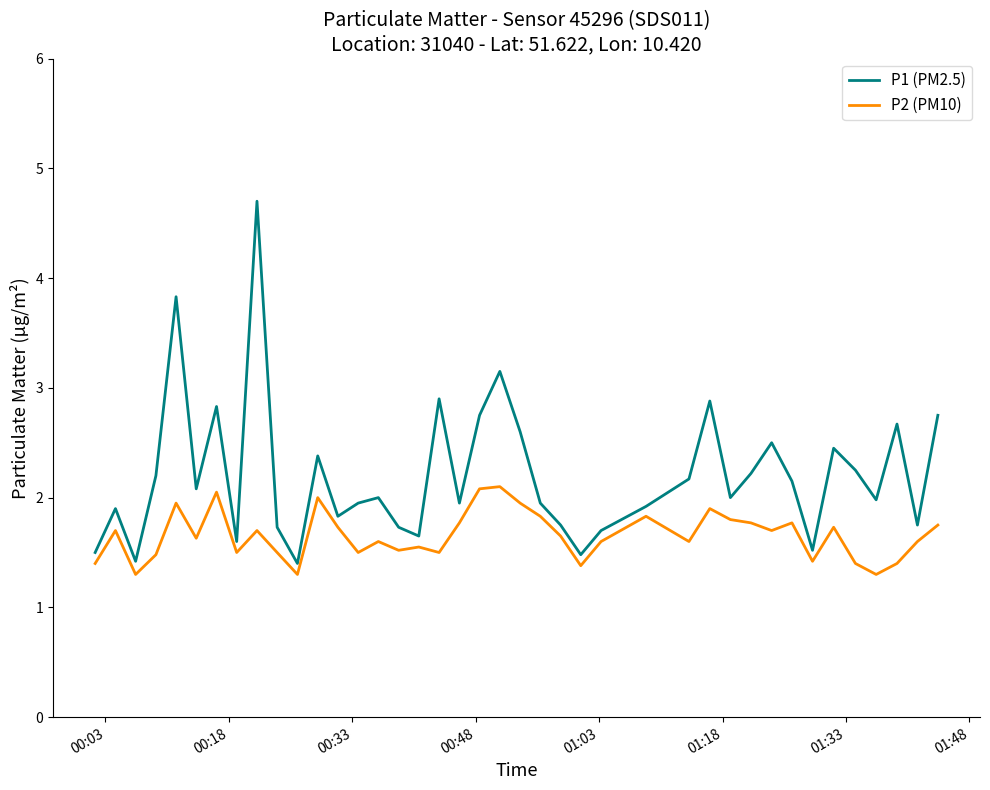

Which series has the largest range (max minus min)?

P1 (PM2.5)